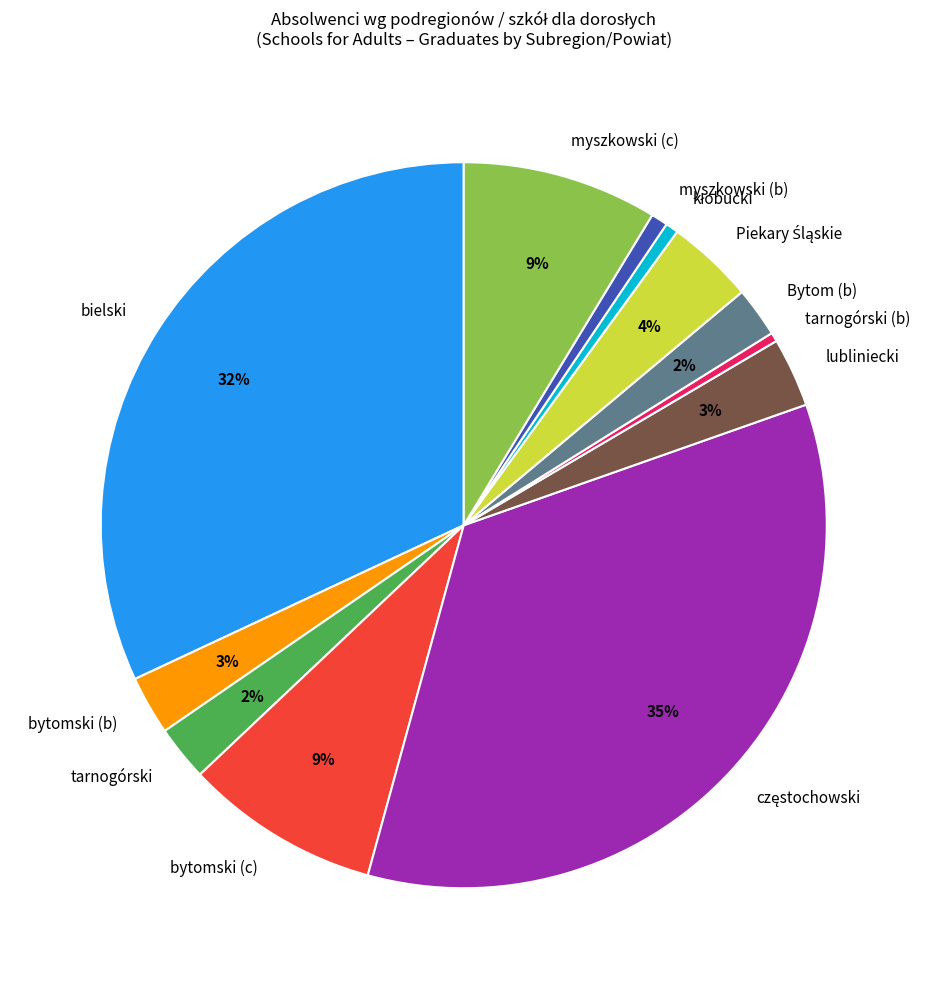

To the nearest percent, what is the difference between the bielski and myszkowski (c) slice percentages?

23%